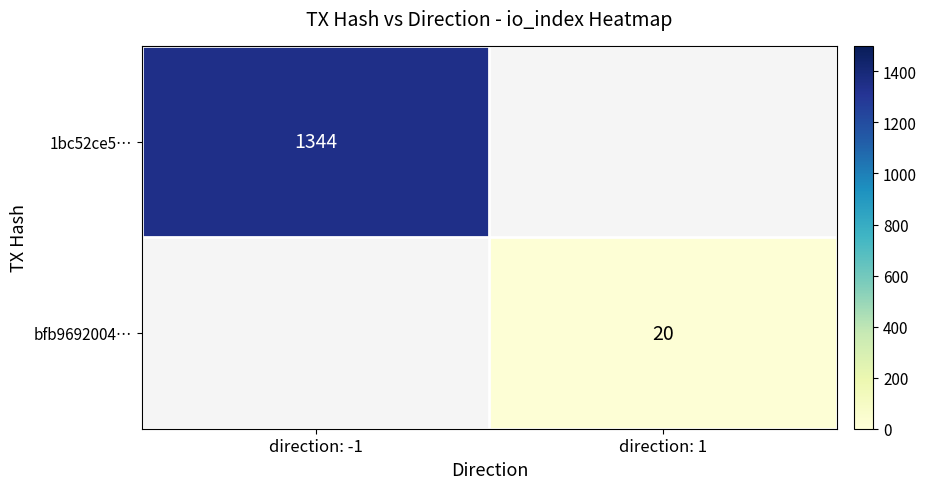

The 1bc52ce5… series shows 936.1 at direction: -1. True or false?

False